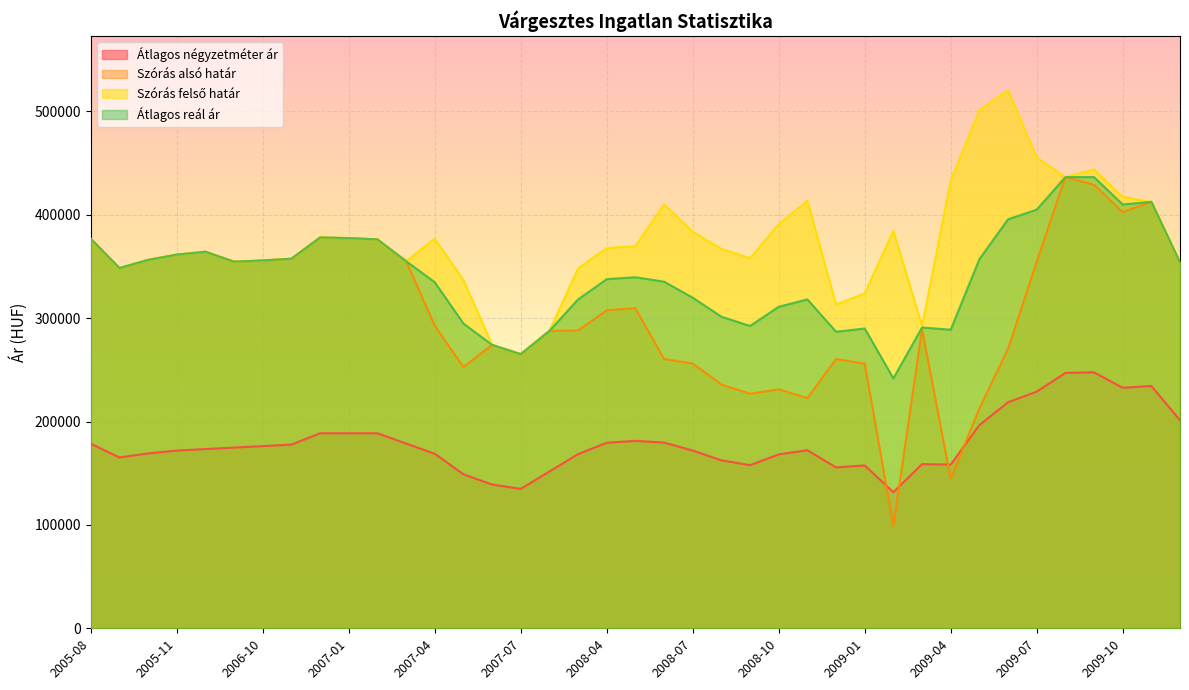

At which category is the sum across all series the highest?

2009-09